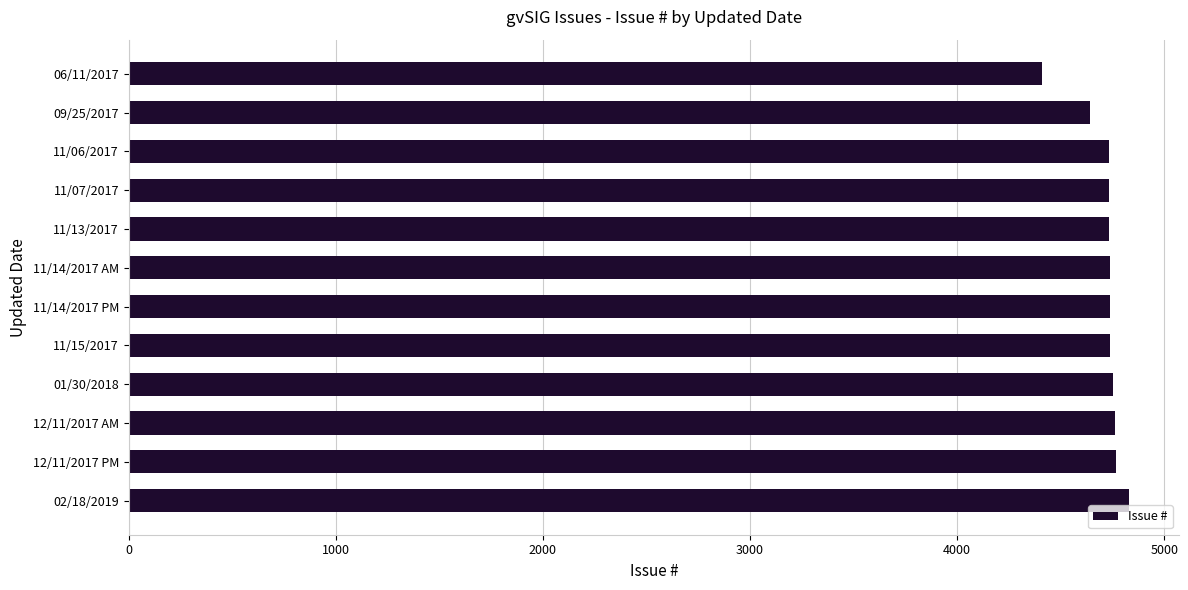

How many bars are there in total?

12